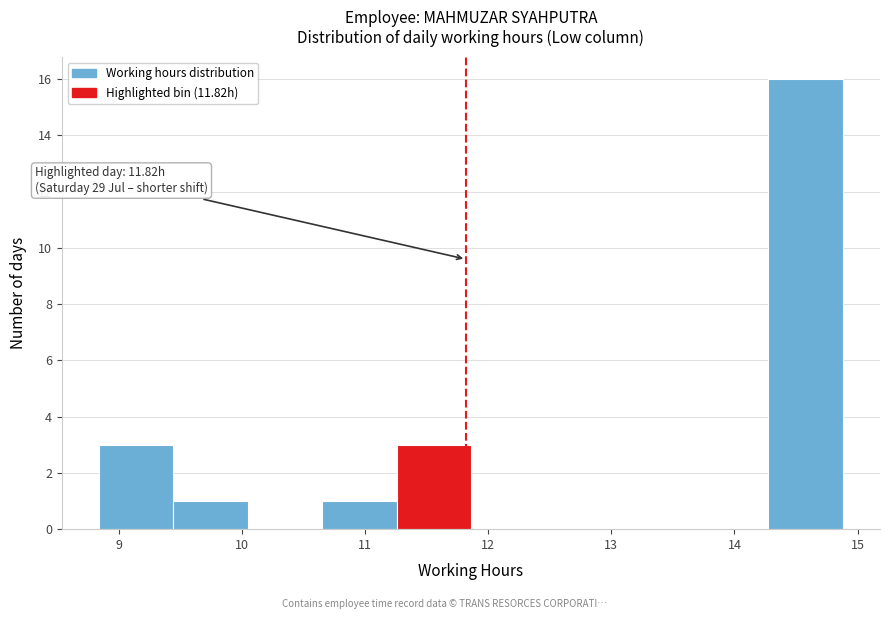

Over which range of the x-axis is the bar tallest?

14.3 to 14.9